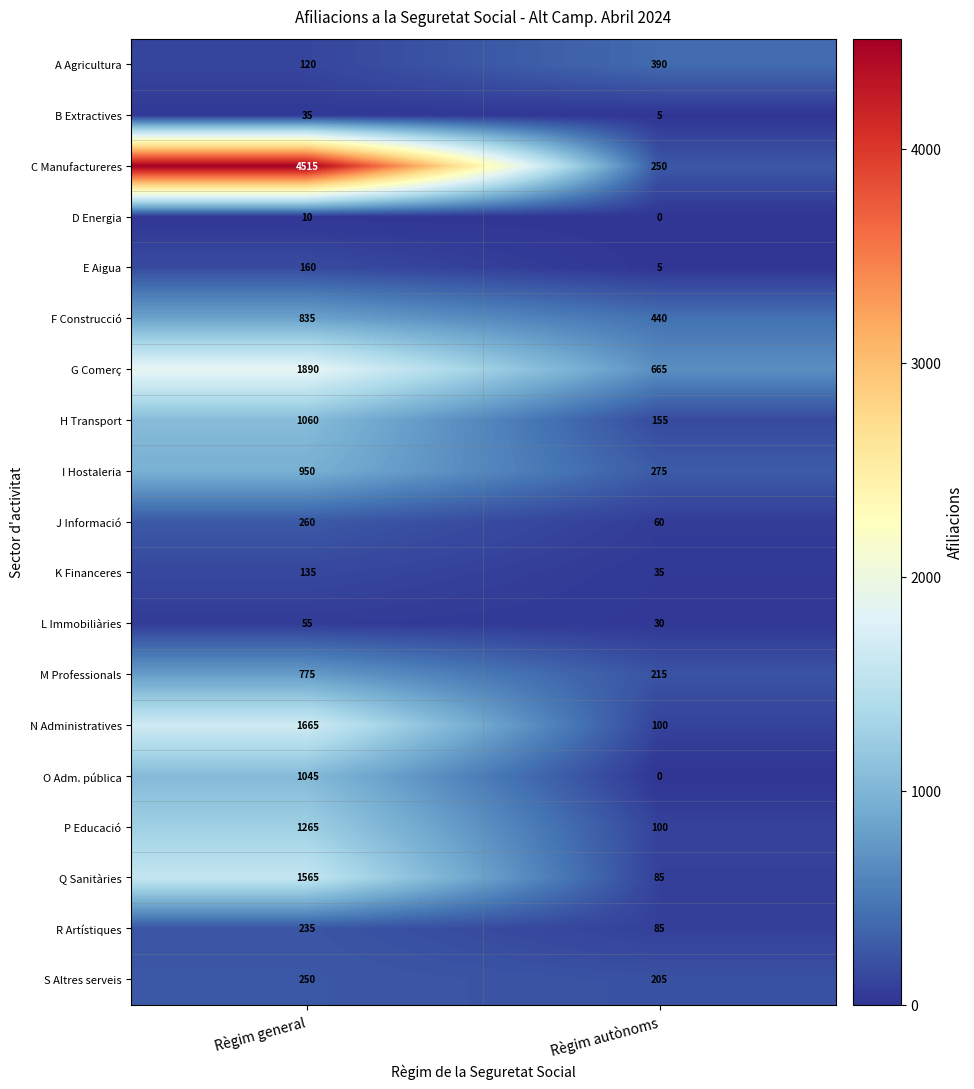

How many values in the O Adm. pública series are below 1045?

1